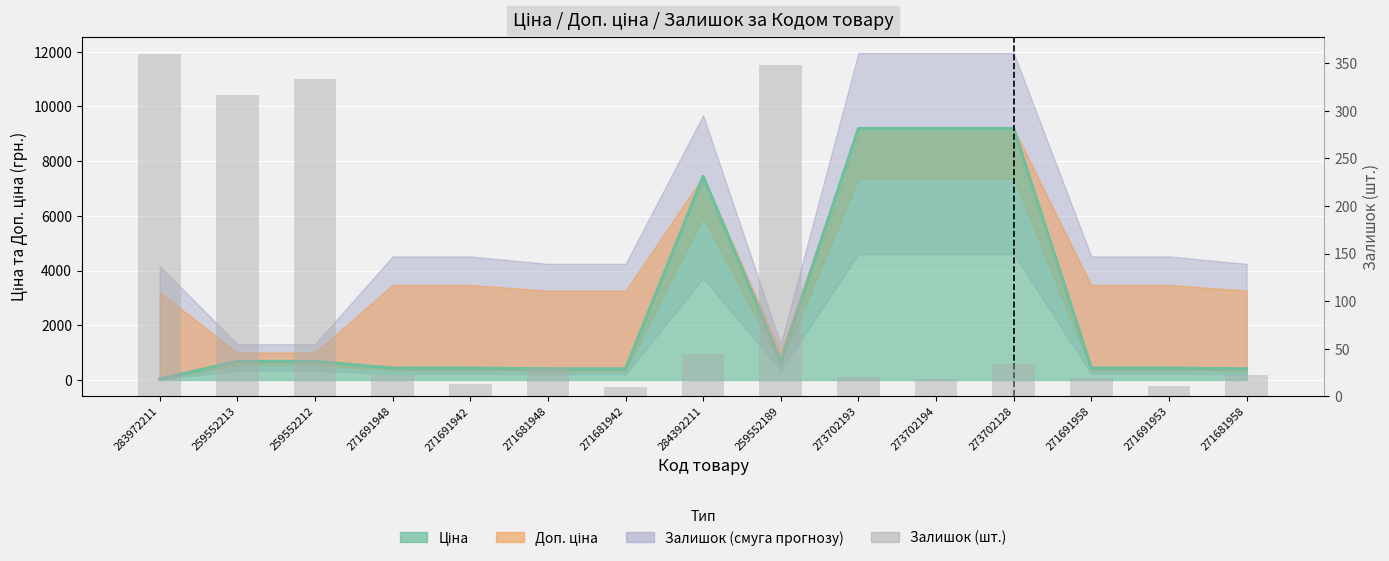

What is the value of the 11th bar from the left?

18